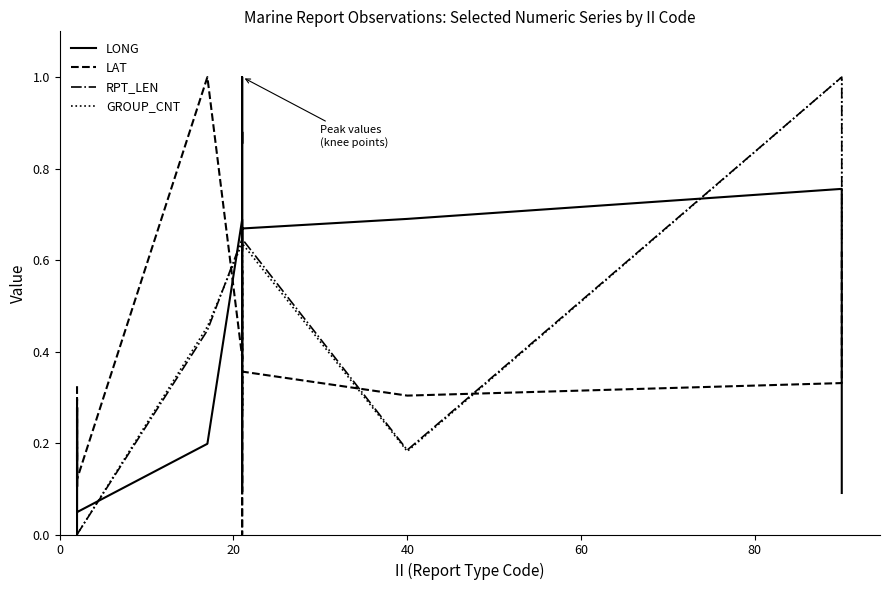

In GROUP_CNT, how many points are lower than both neighbors (excluding endpoints)?

2